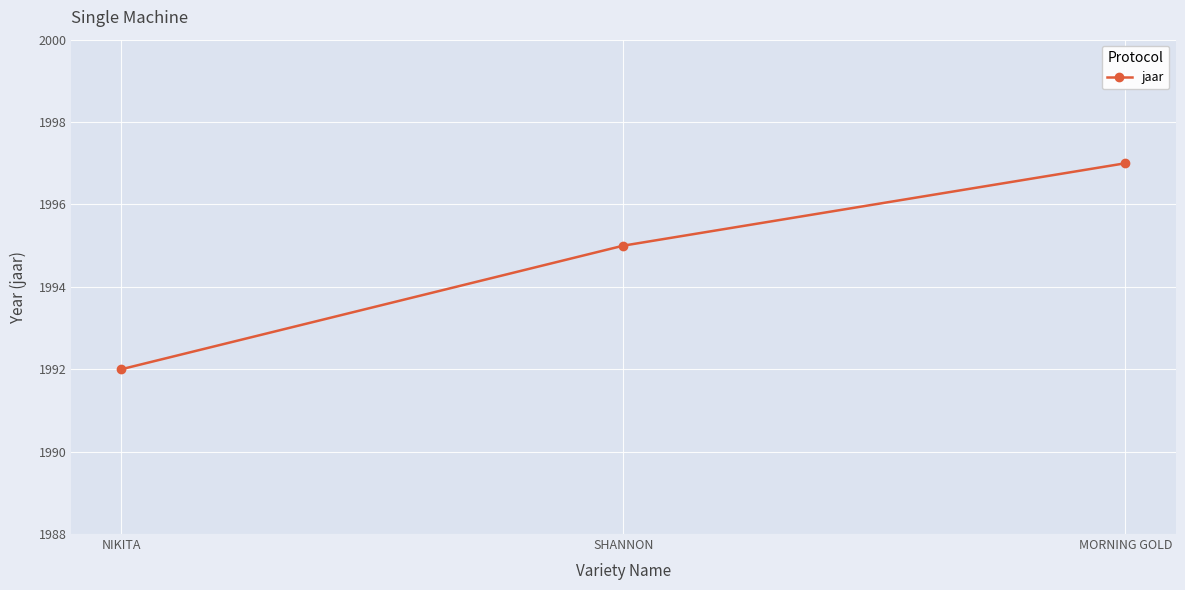

How many lines are shown in the chart?

1